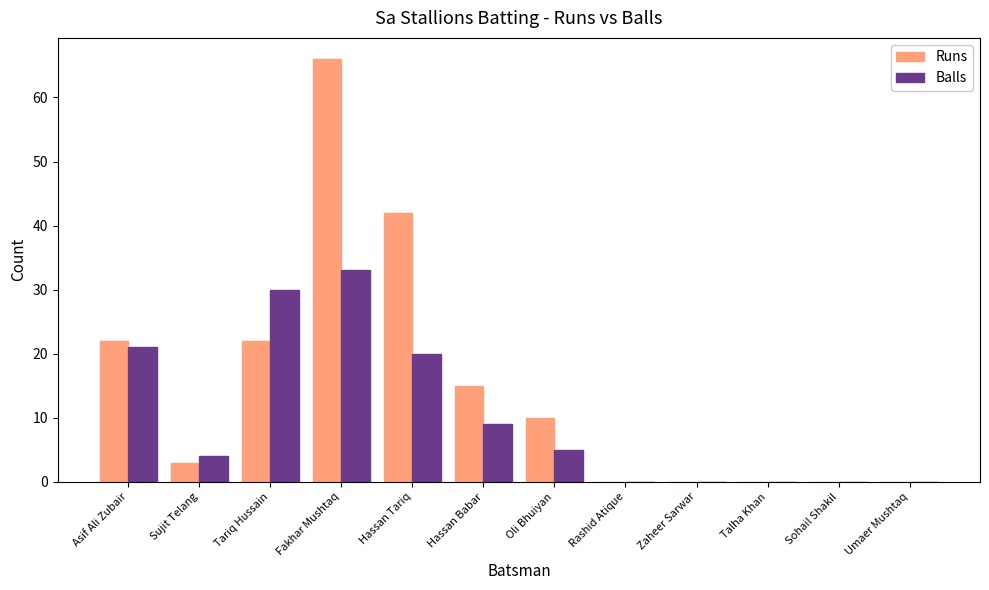

Which series has the largest total across all categories?

Runs